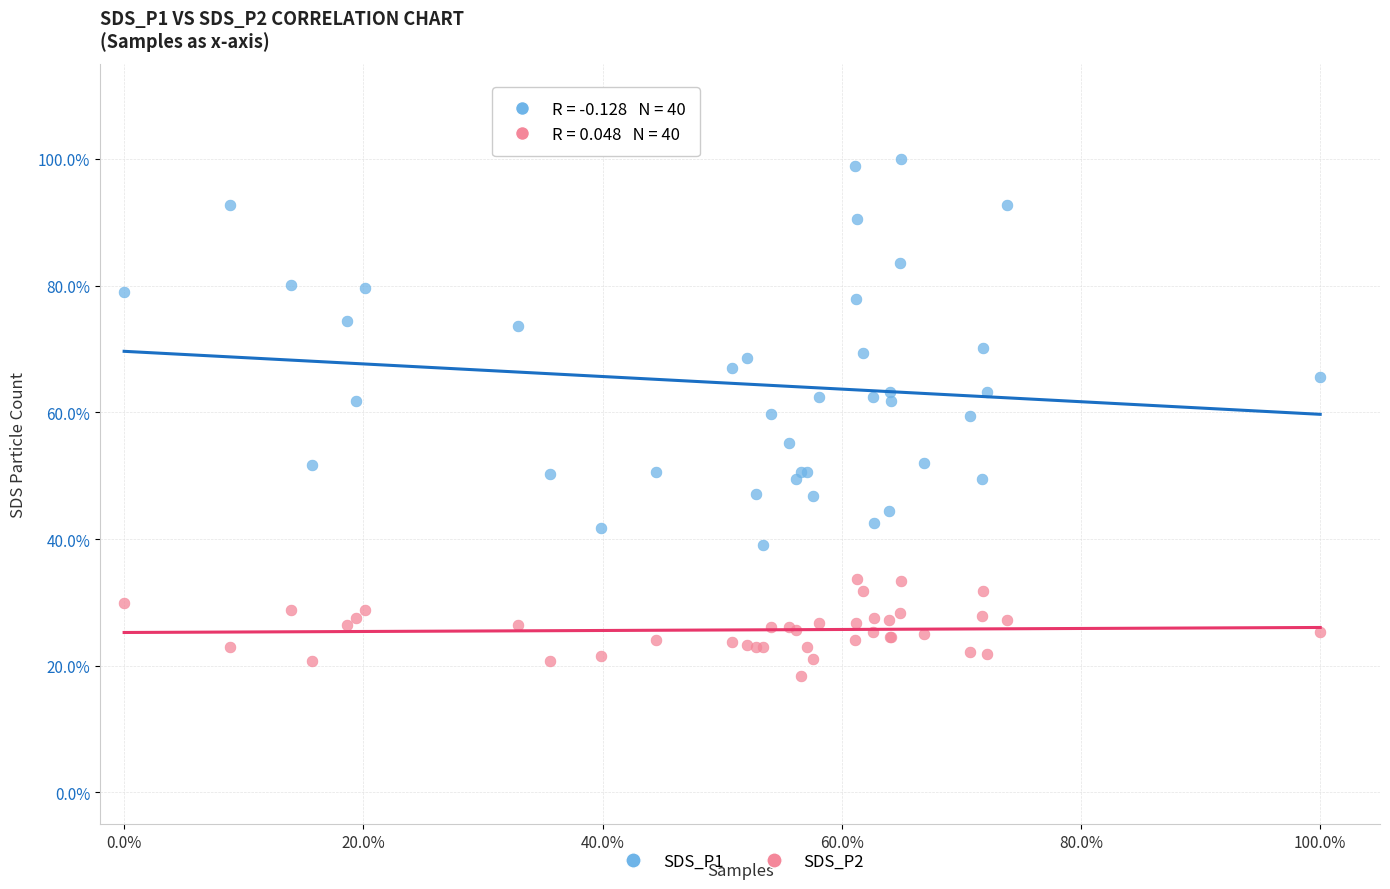

What are all the series names shown in the legend?

SDS_P1, SDS_P2